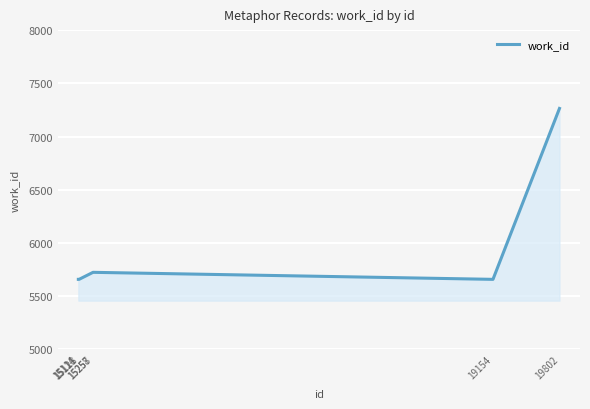

True or false: there are more than 2 points higher than both neighbors.

False